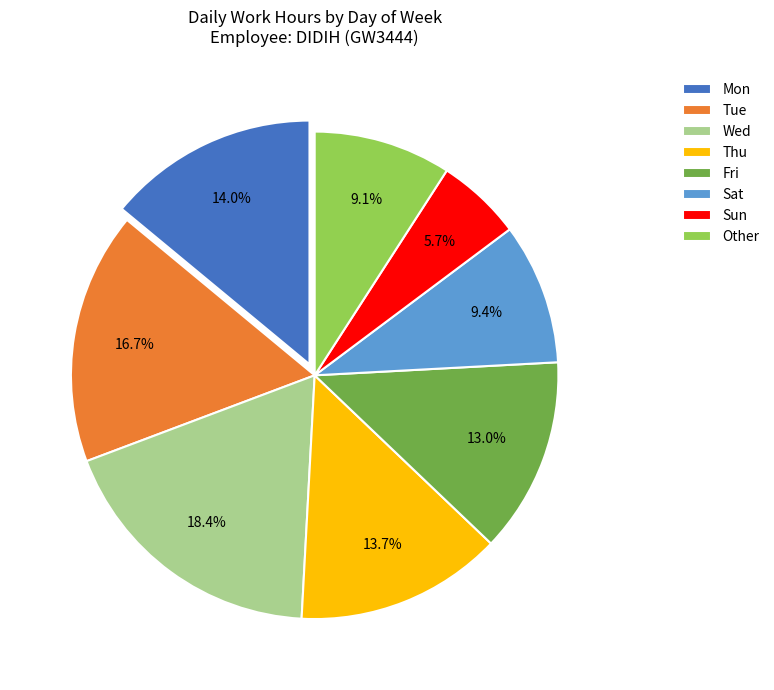

How many segments does this pie chart have?

8